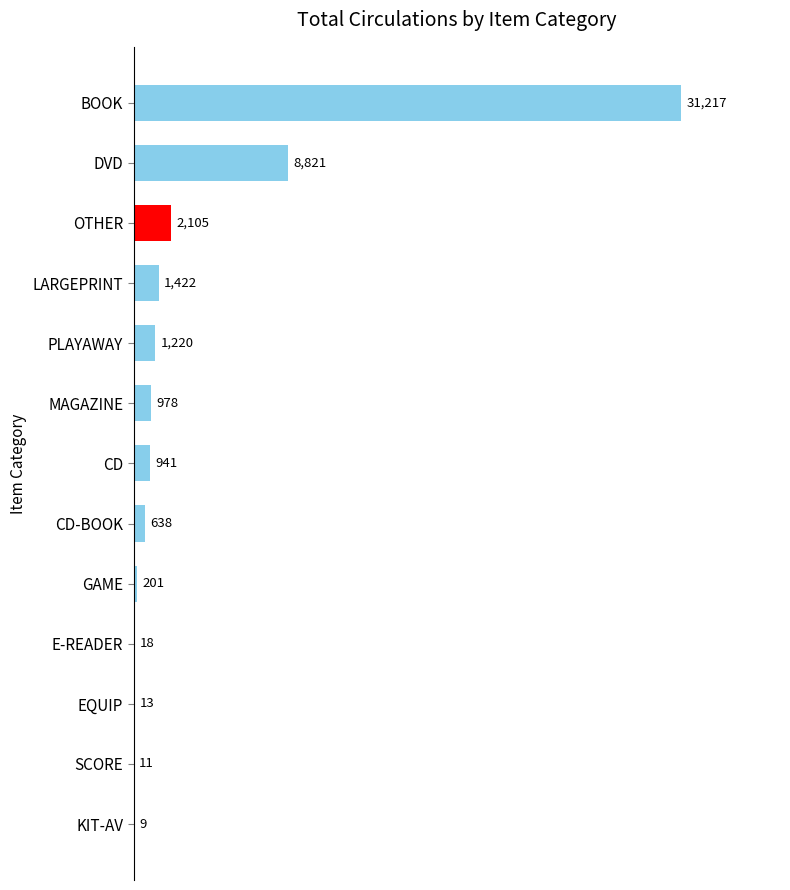

What is the sum of the values at BOOK and GAME?

31418